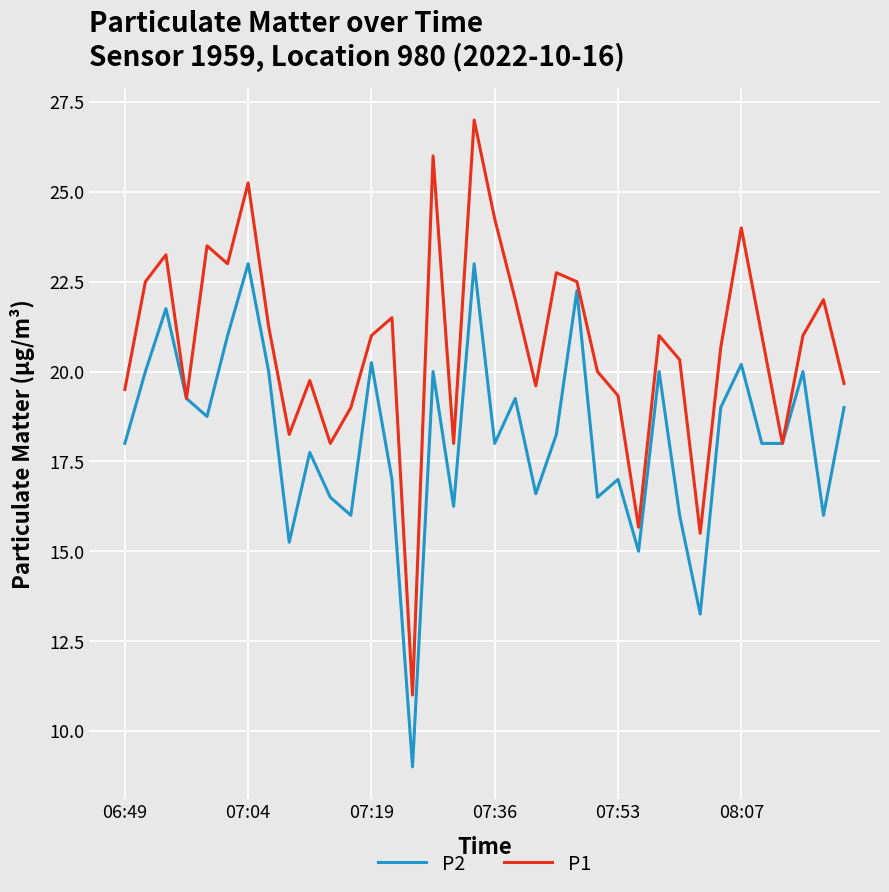

Which series has the widest spread of values?

P1